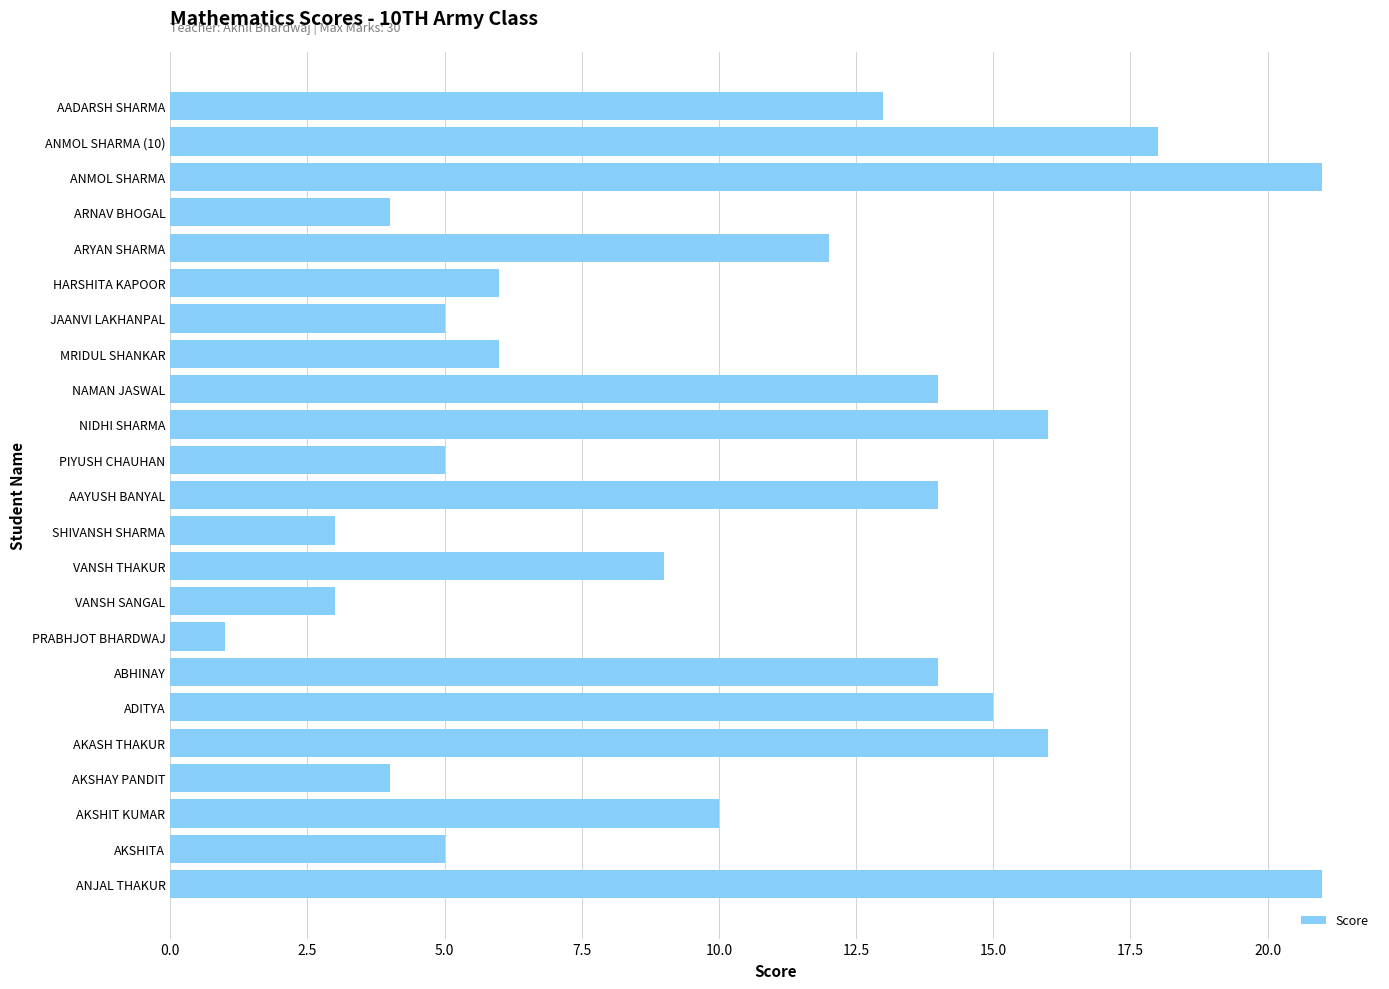

Which has a higher value, PIYUSH CHAUHAN or AADARSH SHARMA?

AADARSH SHARMA